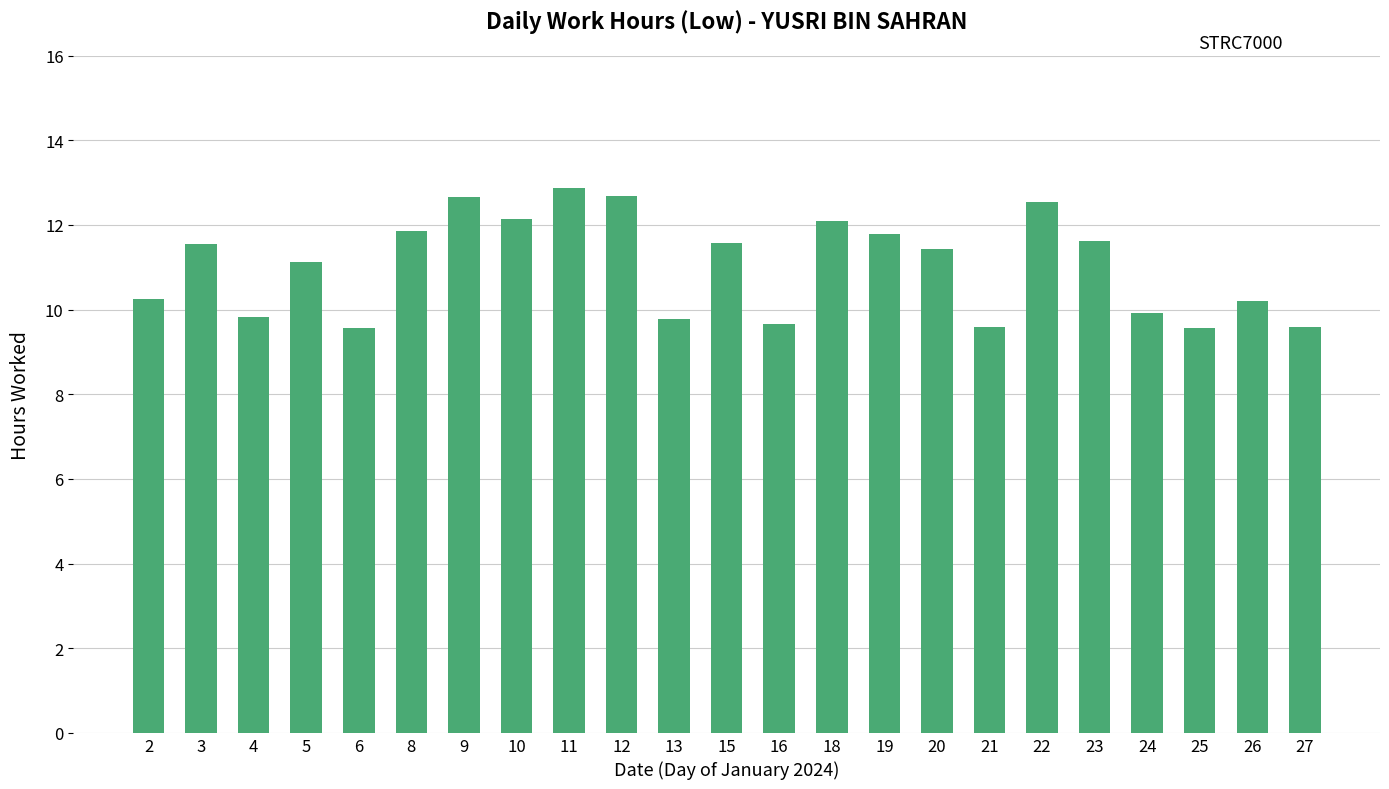

How many values are below 11?

10